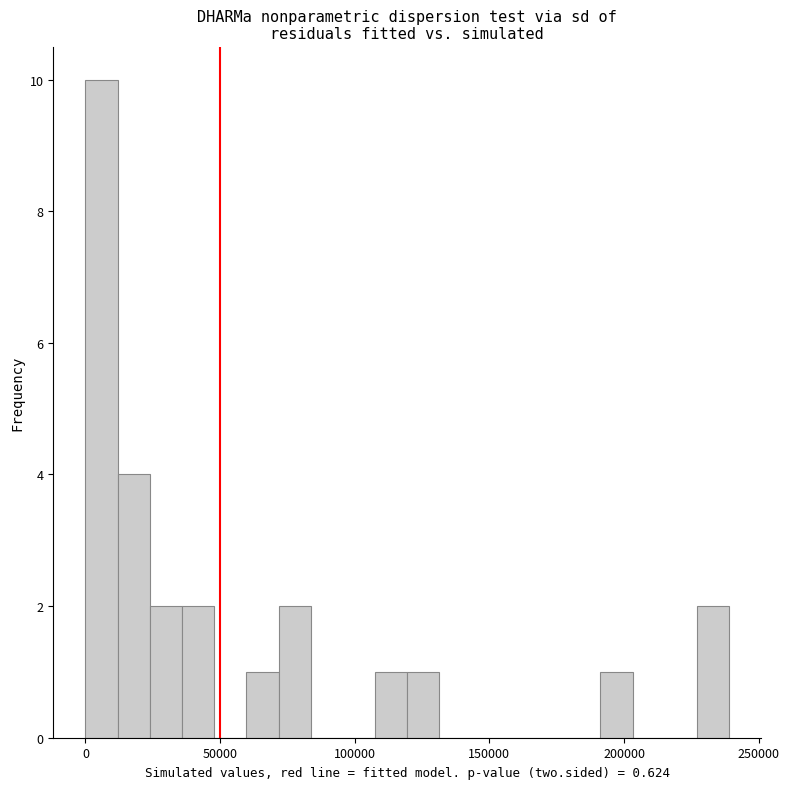

Around what value on the x-axis is the tallest bar? Give the approximate position of its centre, as read against the axis.

5000